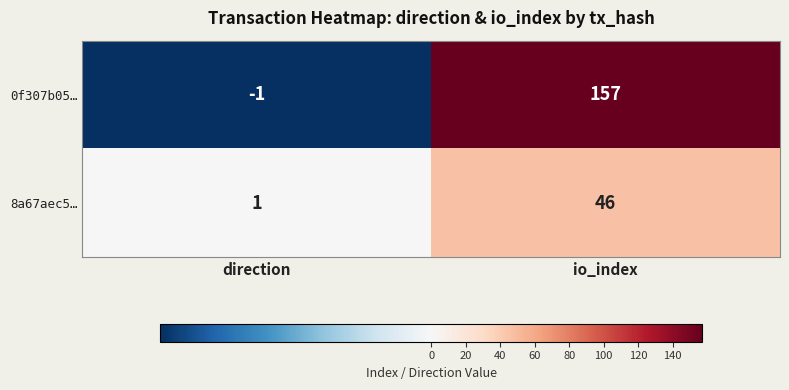

Which series changed the most between direction and io_index?

0f307b05…